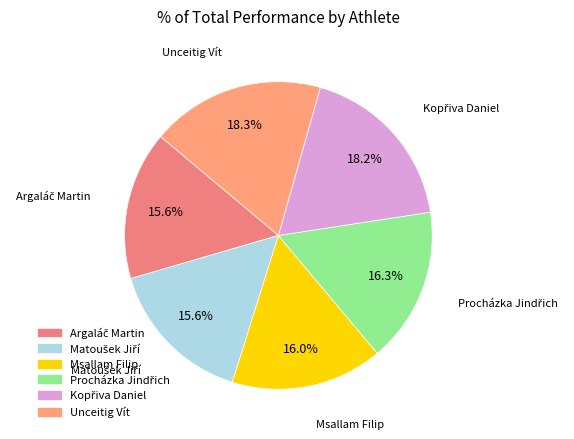

What percentage is the Unceitig Vít slice, to the nearest percent?

18%